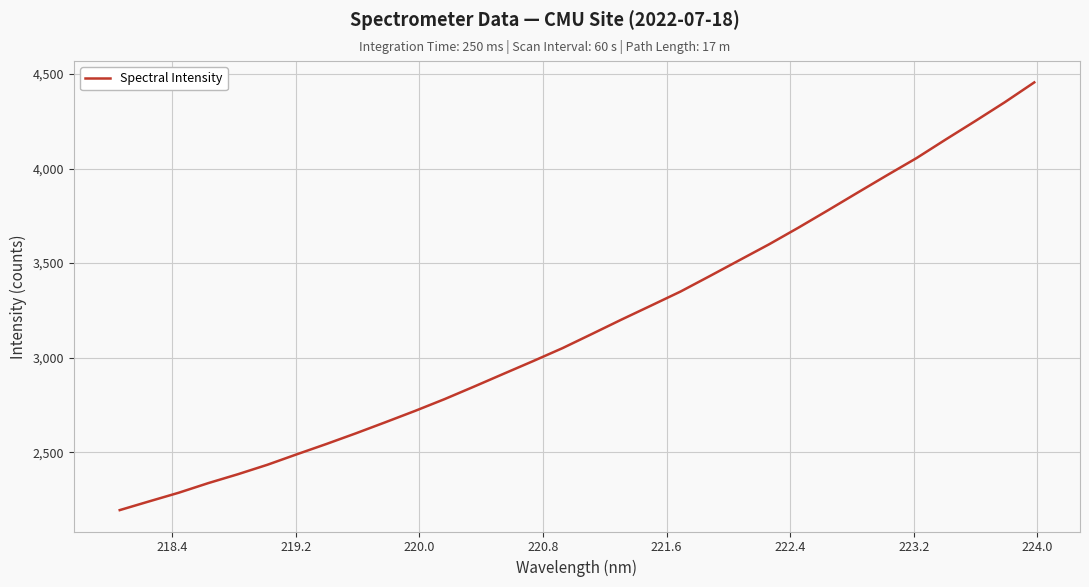

What is the difference between the maximum and minimum values?

2262.1